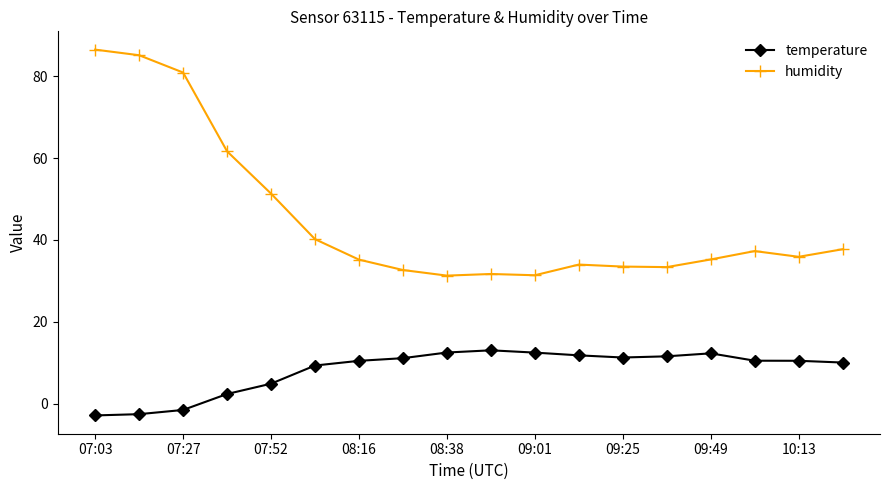

True or false: temperature and humidity intersect in this chart.

False